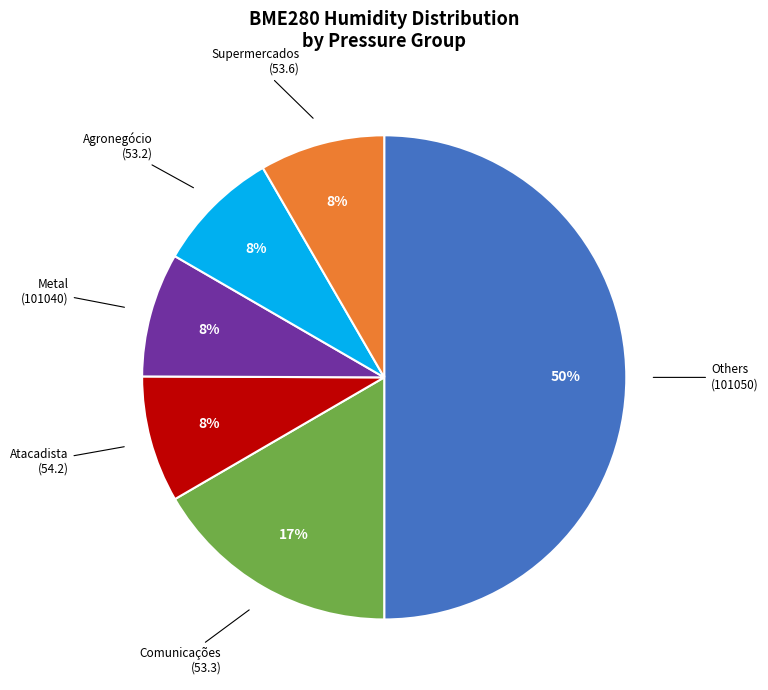

To the nearest percent, what is the average slice percentage?

17%